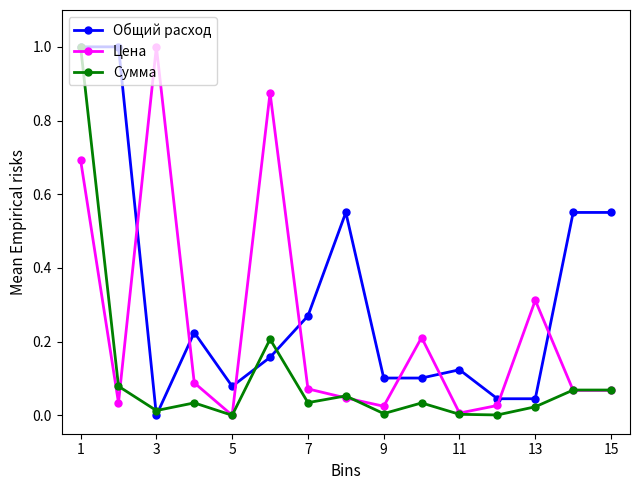

After their last crossing, which series has the higher values: Цена or Общий расход?

Общий расход